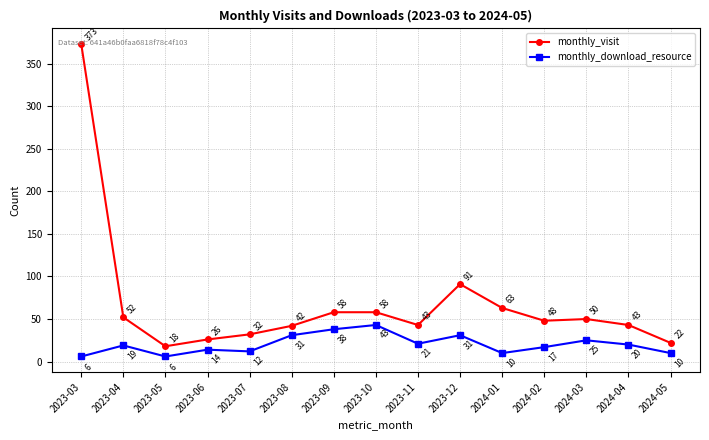

True or false: monthly_visit has a value of 23 at 2023-08.

False